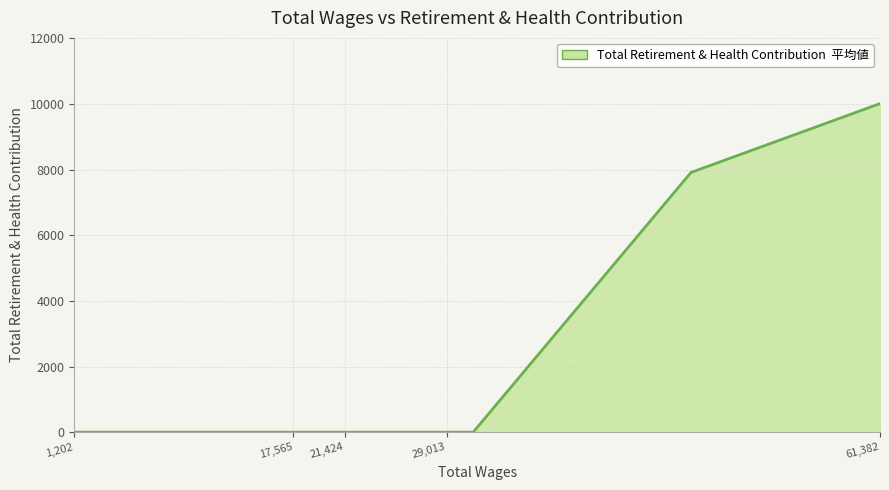

Rank the categories by value from highest to lowest.

61382, 47265, 30997, 29013, 27040, 23312, 21424, 19370, 19209, 17565, 14456, 14313, 1202